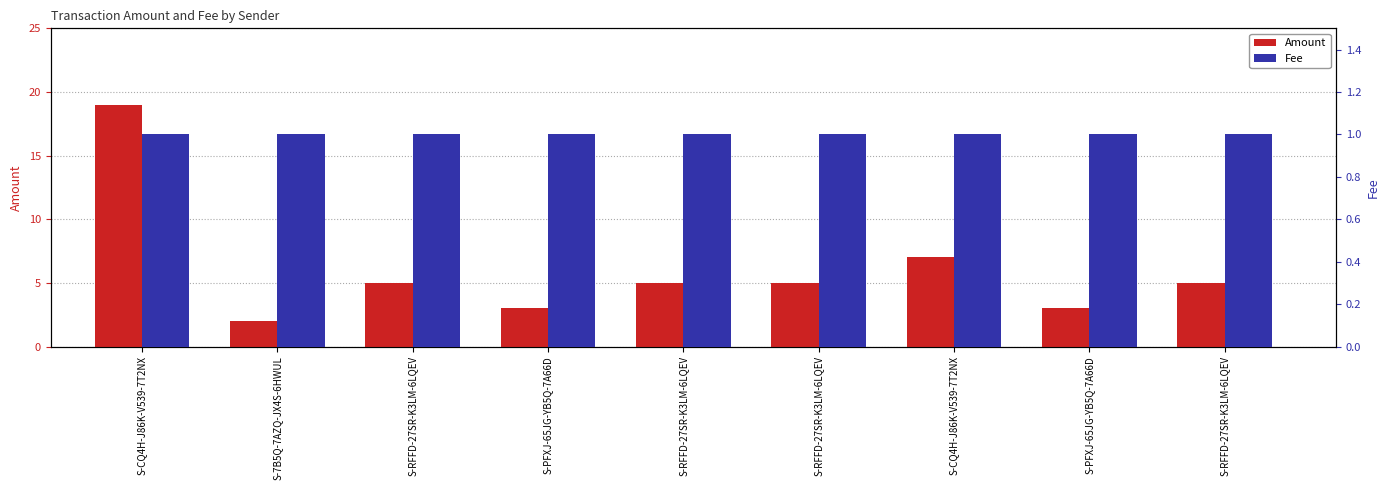

Which has a higher value, S-CQ4H-J86K-V539-7T2NX or S-7B5Q-7AZQ-JX4S-6HWUL?

S-CQ4H-J86K-V539-7T2NX